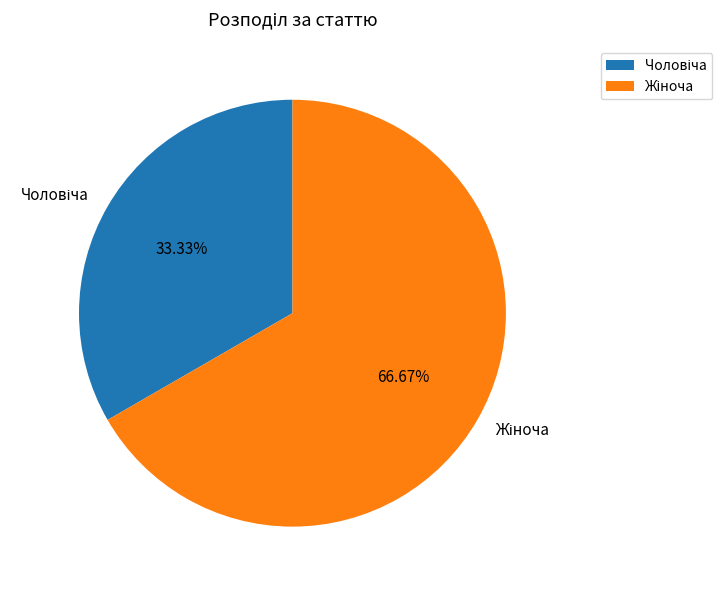

Does any single category account for the majority?

Yes